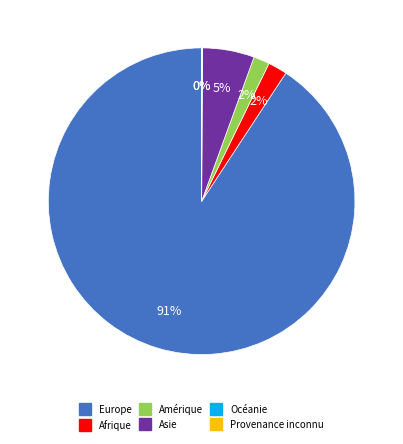

To the nearest percent, what portion does Amérique represent?

2%